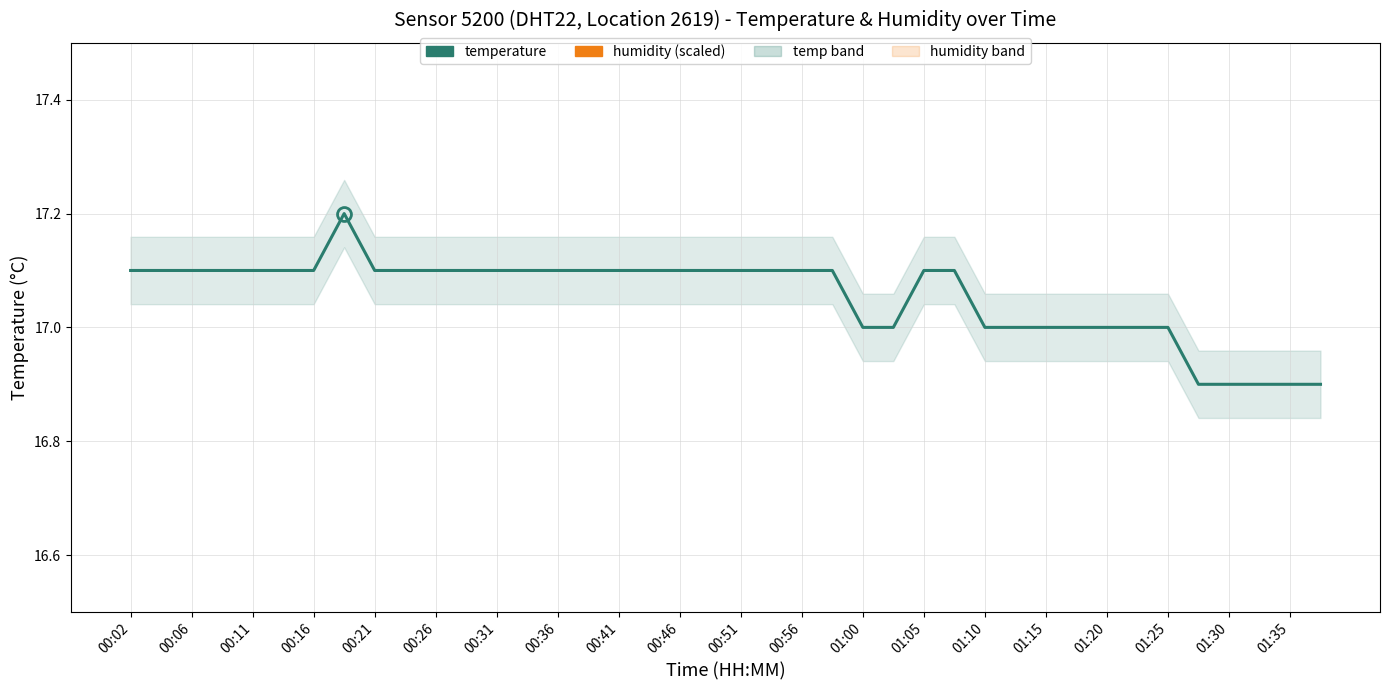

Reading left to right, what are all the values shown in this chart?

temperature: 17.1	17.1	17.1	17.1	17.1	17.1	17.1	17.2	17.1	17.1	17.1	17.1	17.1	17.1	17.1	17.1	17.1	17.1	17.1	17.1	17.1	17.1	17.1	17.1	17.0	17.0	17.1	17.1	17.0	17.0	17.0	17.0	17.0	17.0	17.0	16.9	16.9	16.9	16.9	16.9
humidity (scaled): 0.1	0.1	0.1	0.1	0.1	0.1	0.1	0.1	0.1	0.1	0.1	0.1	0.1	0.1	0.1	0.1	0.1	0.1	0.1	0.1	0.1	0.1	0.1	0.1	0.1	0.1	0.1	0.1	0.1	0.1	0.1	0.1	0.1	0.1	0.1	0.1	0.1	0.1	0.1	0.1